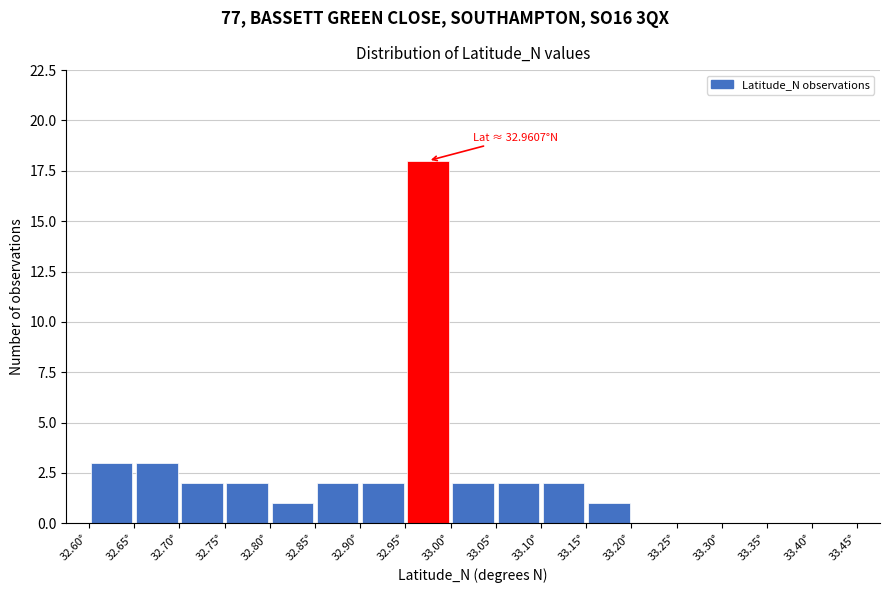

Over which range of the x-axis is the bar tallest?

32.95 to 33.00